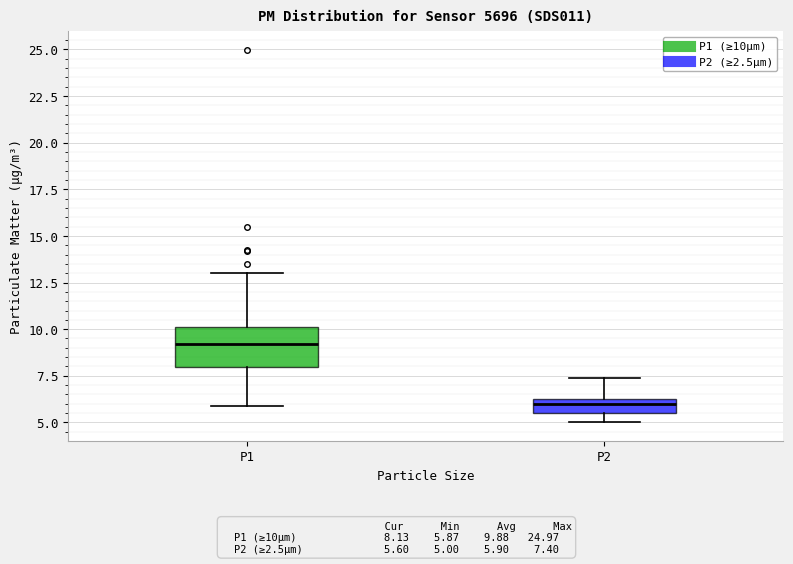

Which box is the tallest, from its lower edge to its upper edge?

P1